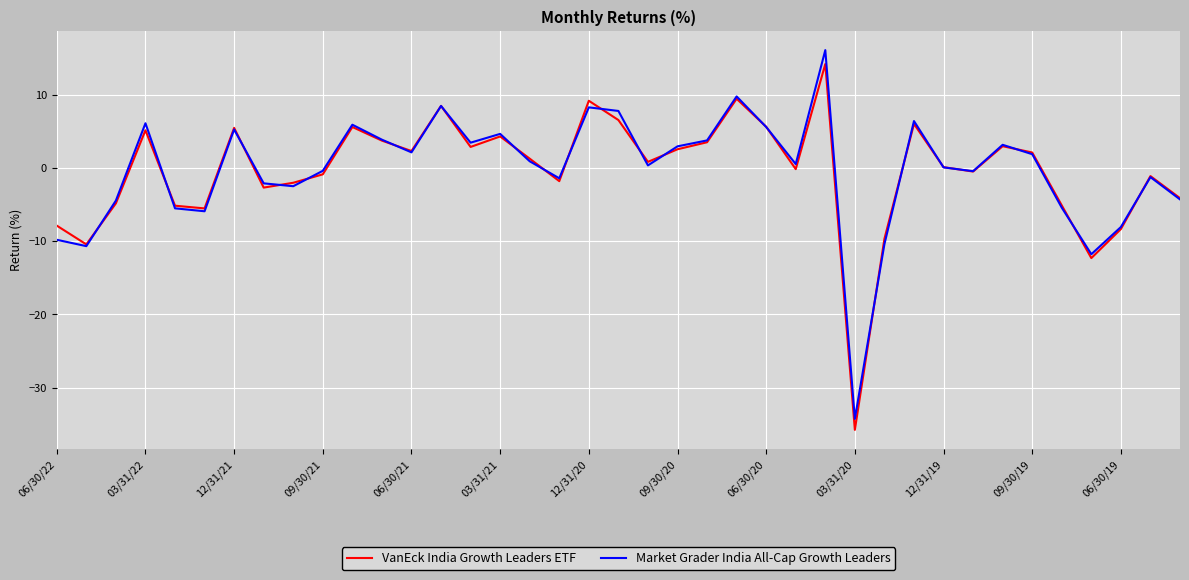

What is the average value of the Market Grader India All-Cap Growth Leaders series?

-0.3